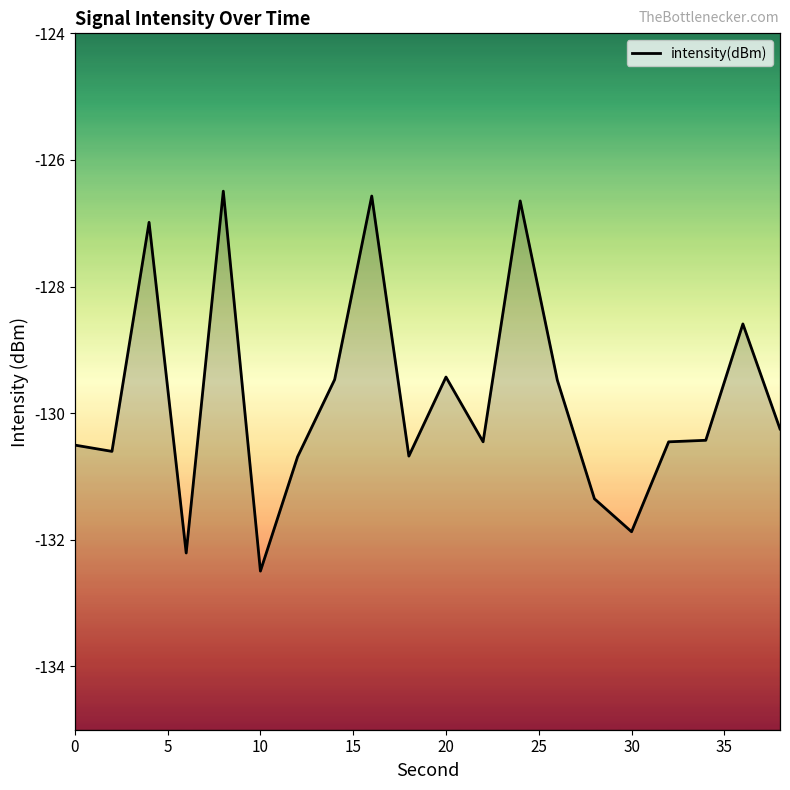

True or false: there are more than 2 points higher than both neighbors.

True